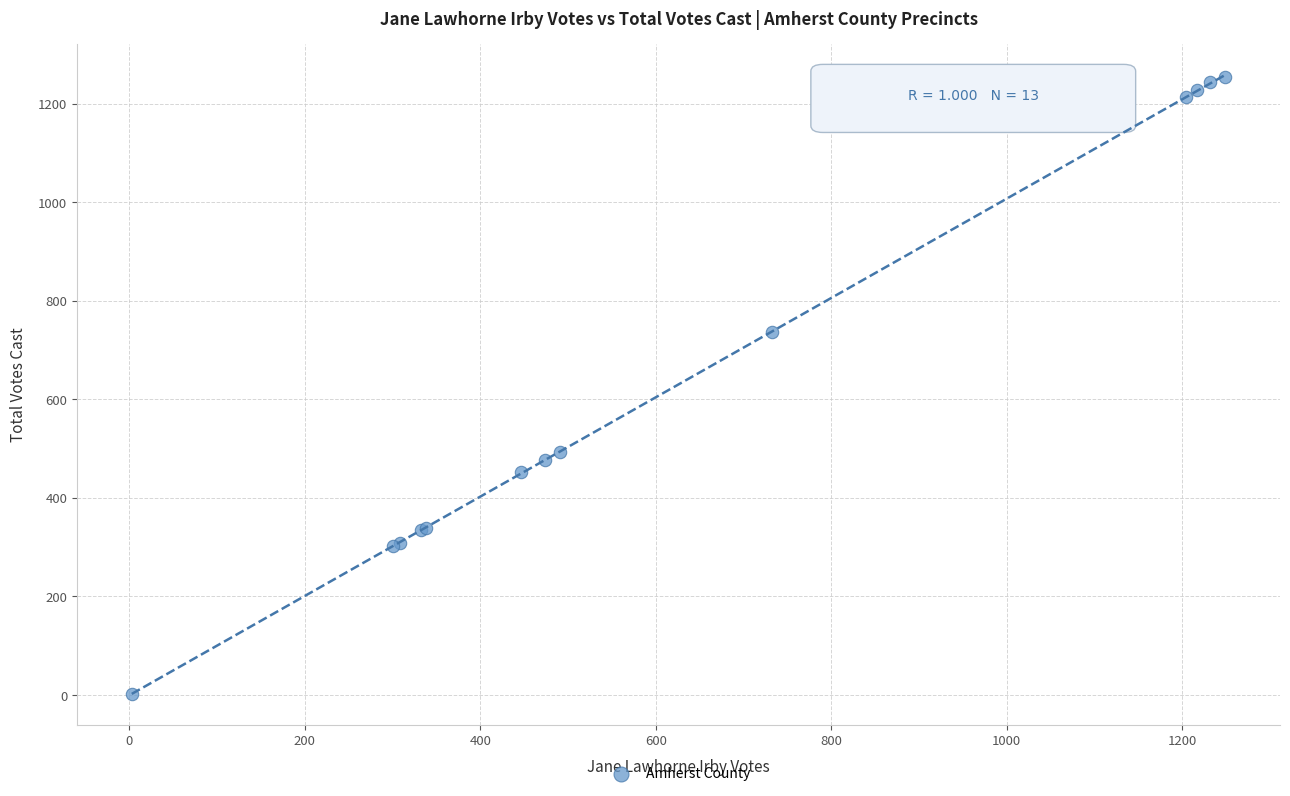

What Y value in the scatter plot is closest to 629?

737